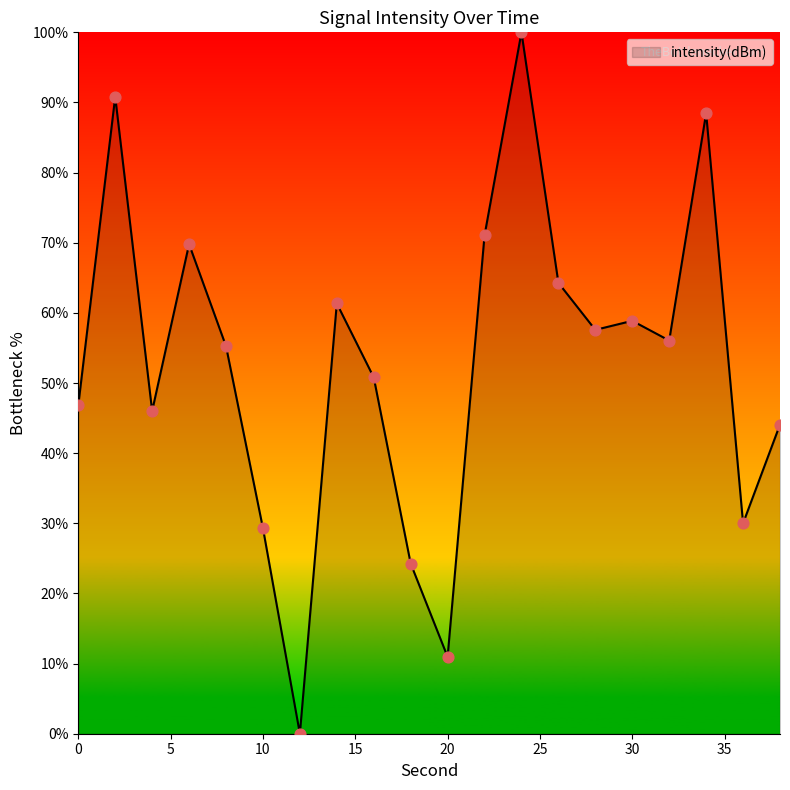

What is the difference between the maximum and minimum values?

100.0